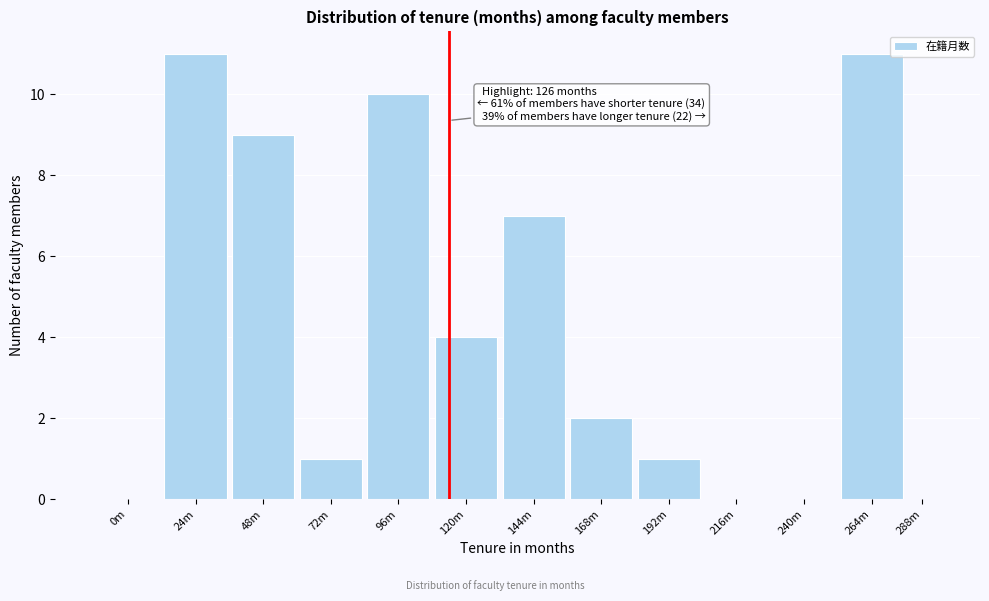

Reading left to right, transcribe all the data shown in this chart.

0m=0	24m=11	48m=9	72m=1	96m=10	120m=4	144m=7	168m=2	192m=1	216m=0	240m=0	264m=11	288m=0